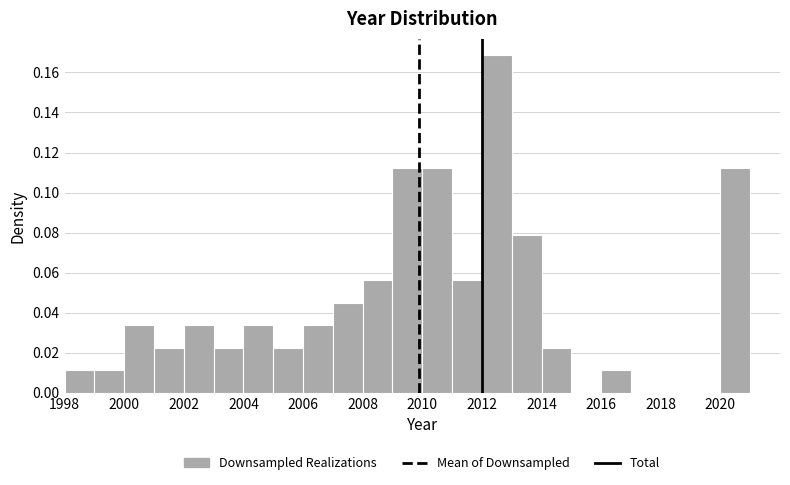

What is the height of the bar covering 2007 to 2008 on the x-axis? The values are not printed on the chart, so give them approximately, as read against the axis.

0.044